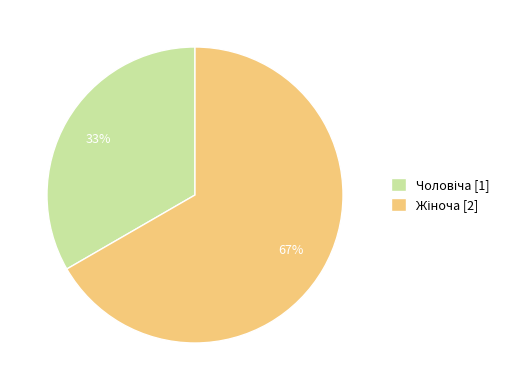

Does any single category account for the majority?

Yes